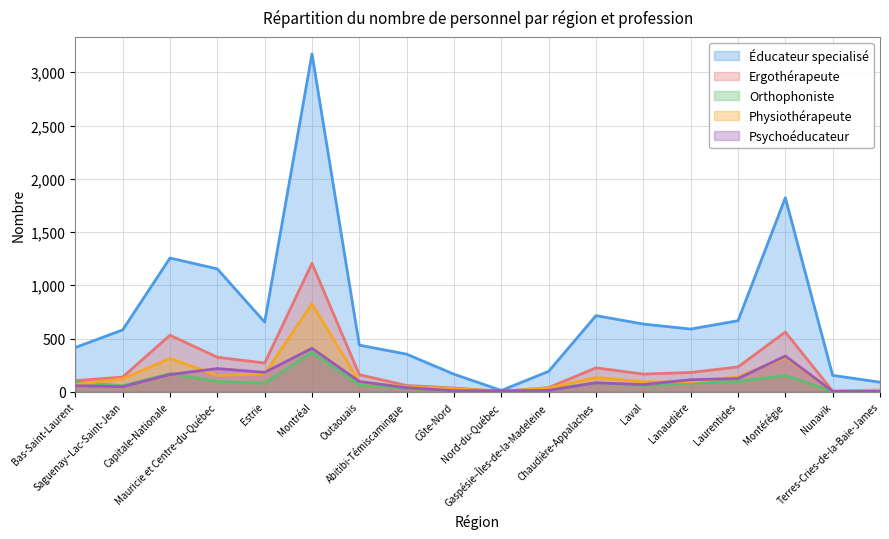

How many categories are shown in the chart?

18